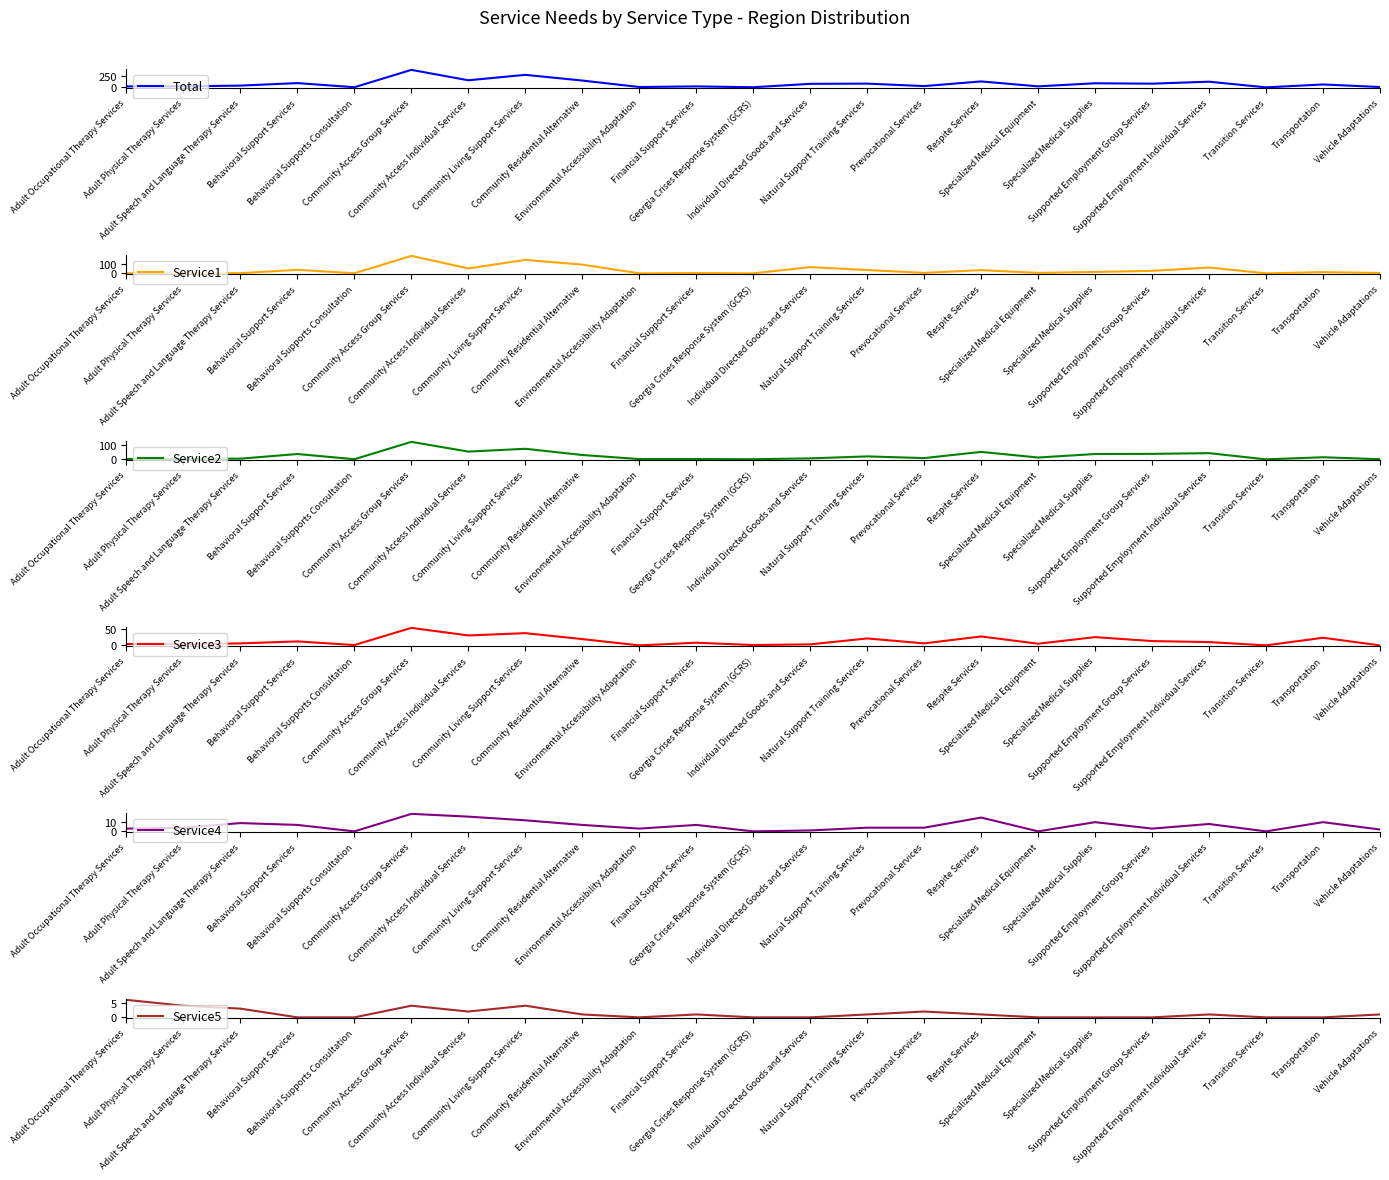

Which series changed the most between Community Access Group Services and Respite Services?

Total